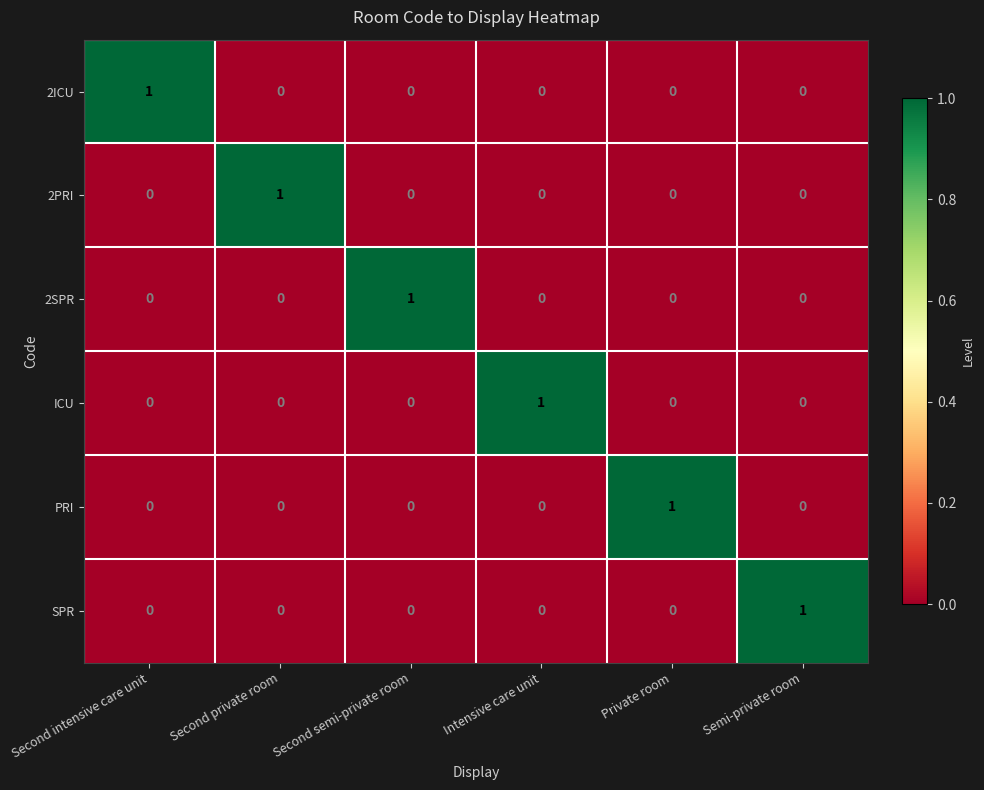

True or false: SPR has a value of 0 at Intensive care unit.

True